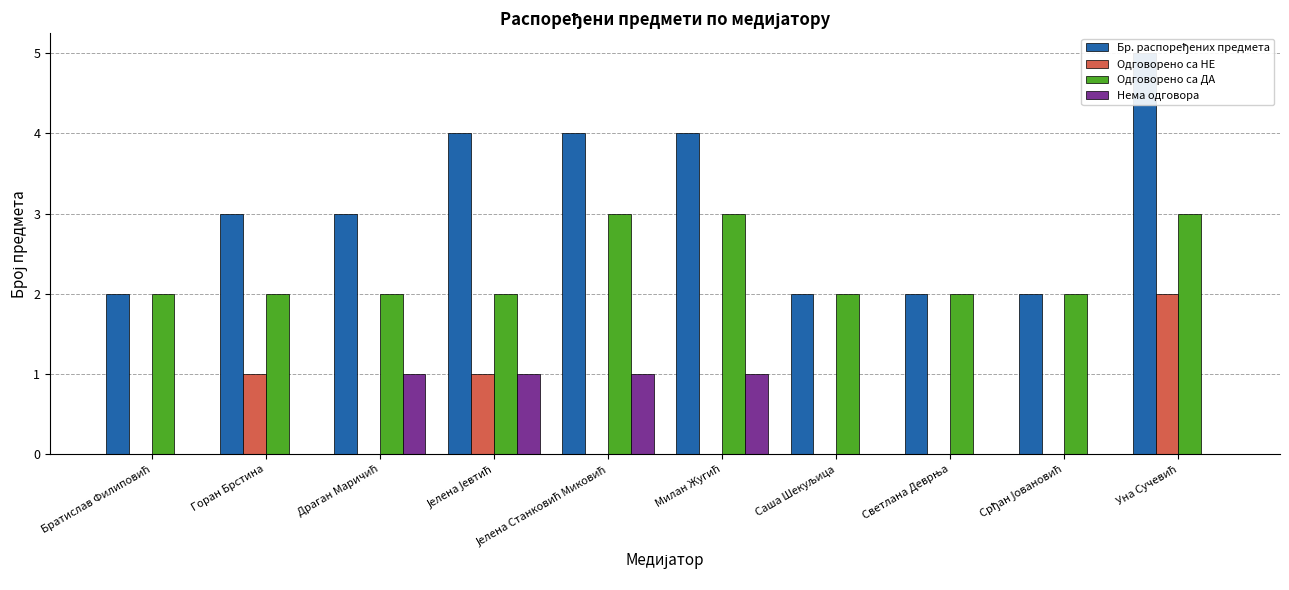

How many data points in Одговорено са ДА are above 2?

3